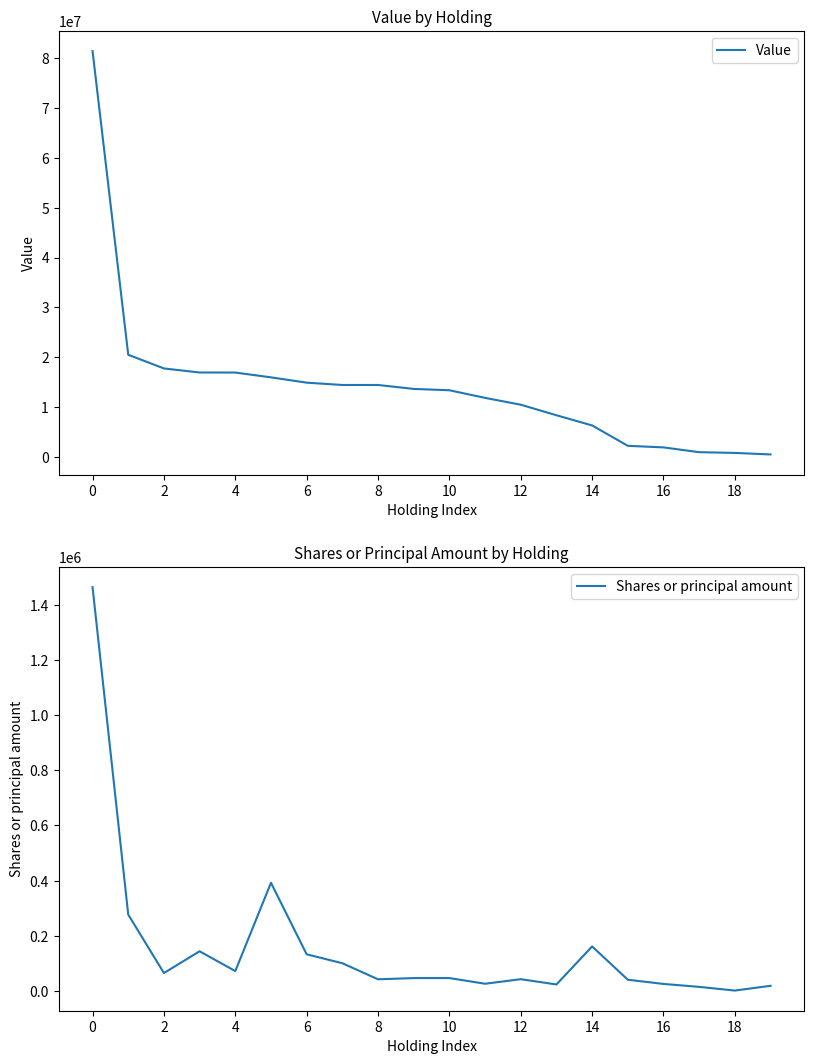

At 10, list the series in order from smallest to largest.

Shares or principal amount, Value